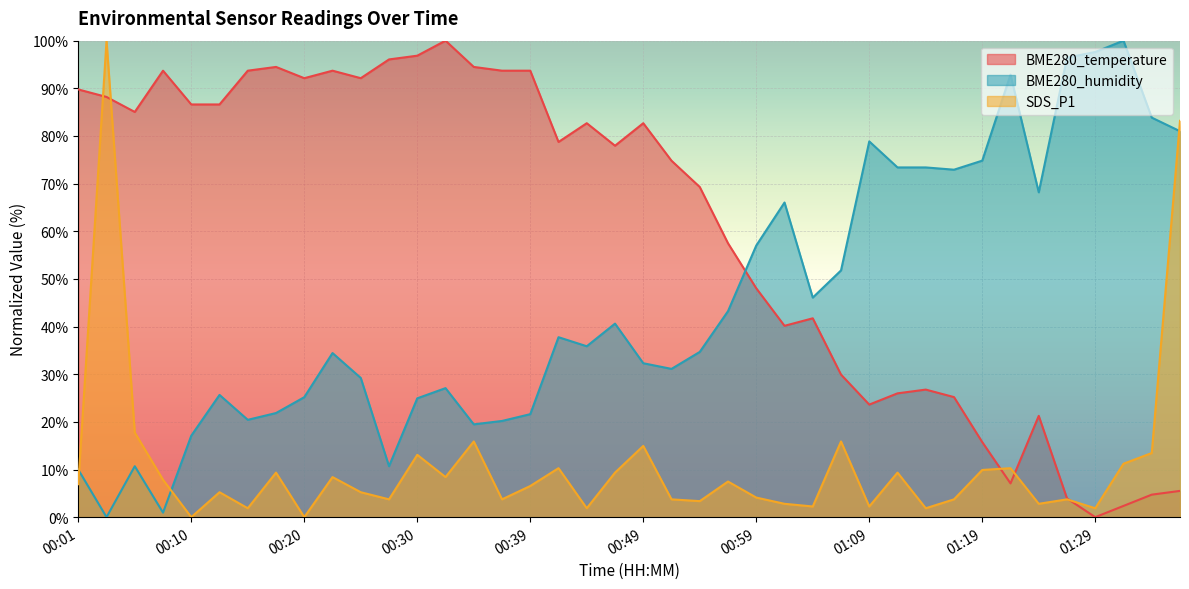

Does the chart display data point markers on the line(s)?

No